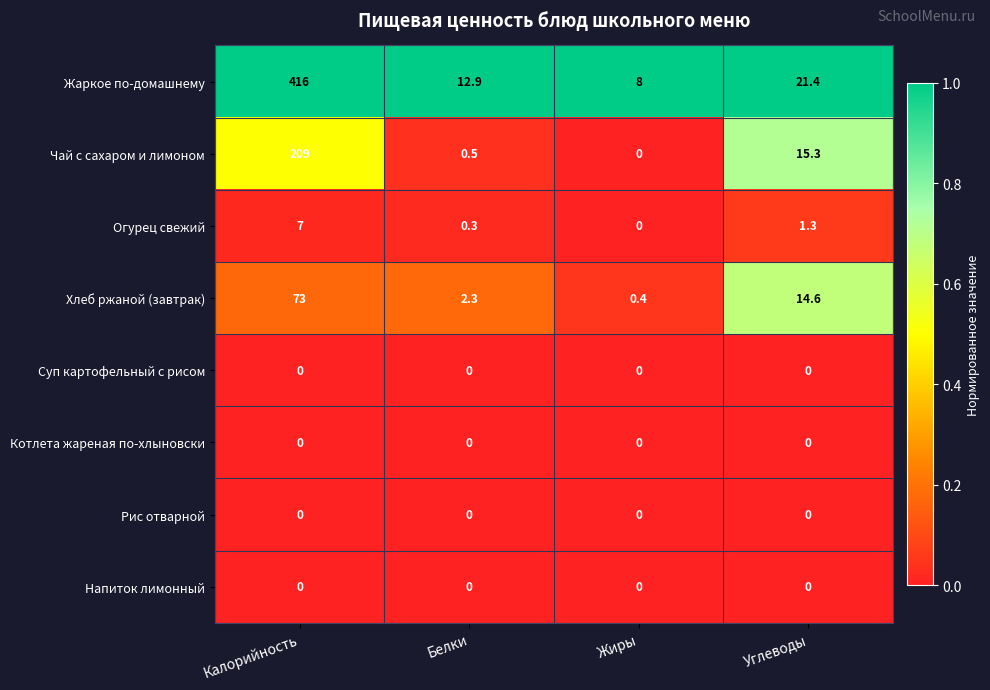

Which series has the largest total across all categories?

Жаркое по-домашнему